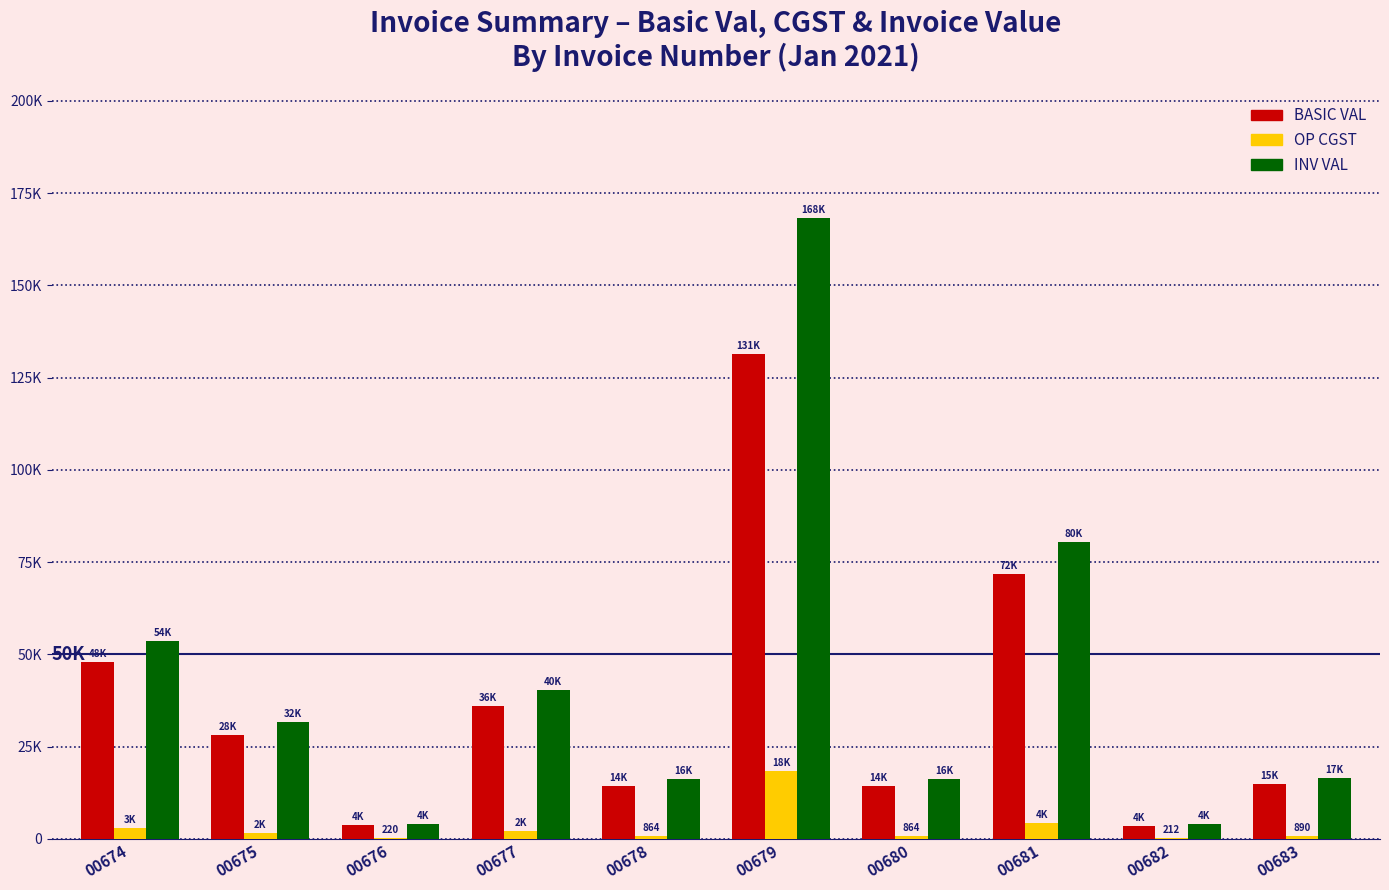

At which label is INV VAL closest to 86113?

00681